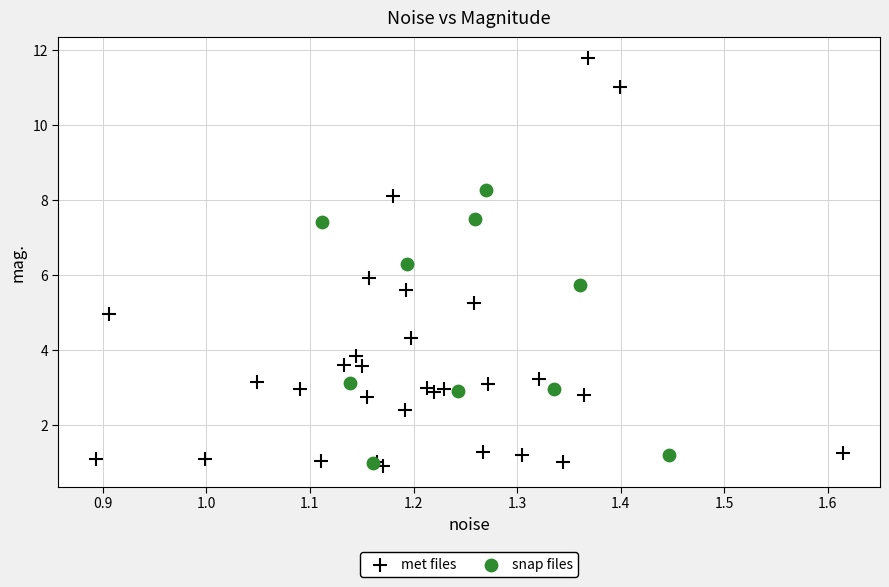

Which series has the widest spread of Y values?

met files